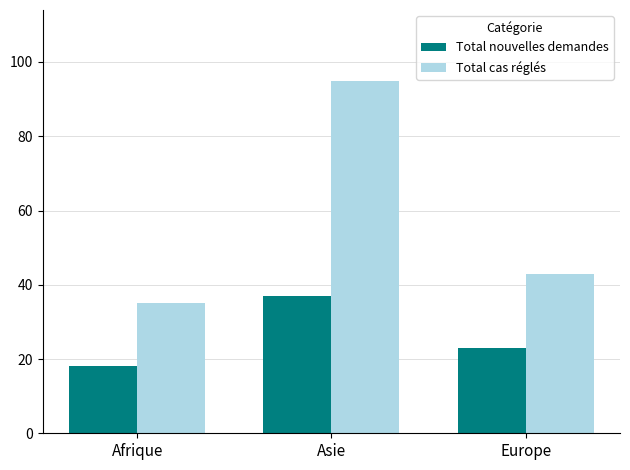

What is the sum of all Total nouvelles demandes values?

78